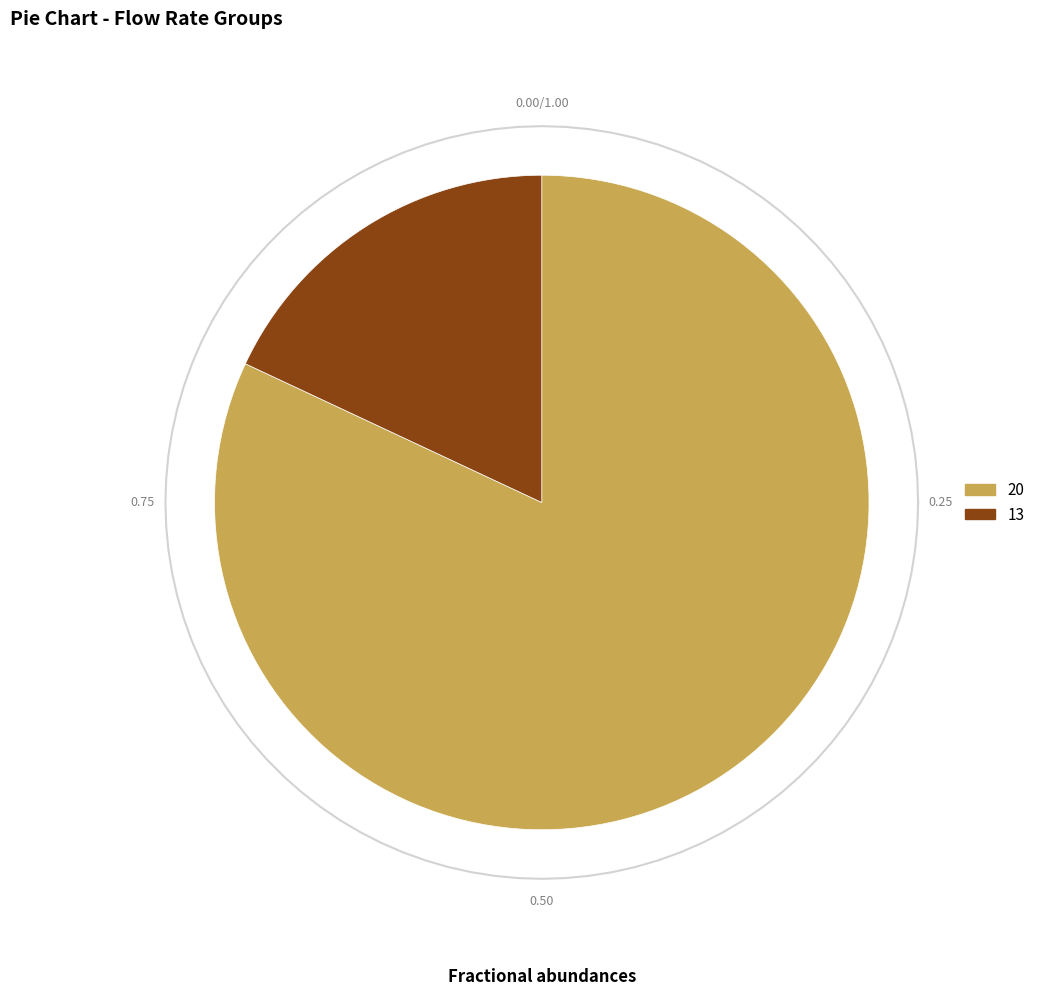

What percentage is the 13 slice, to the nearest percent?

18%